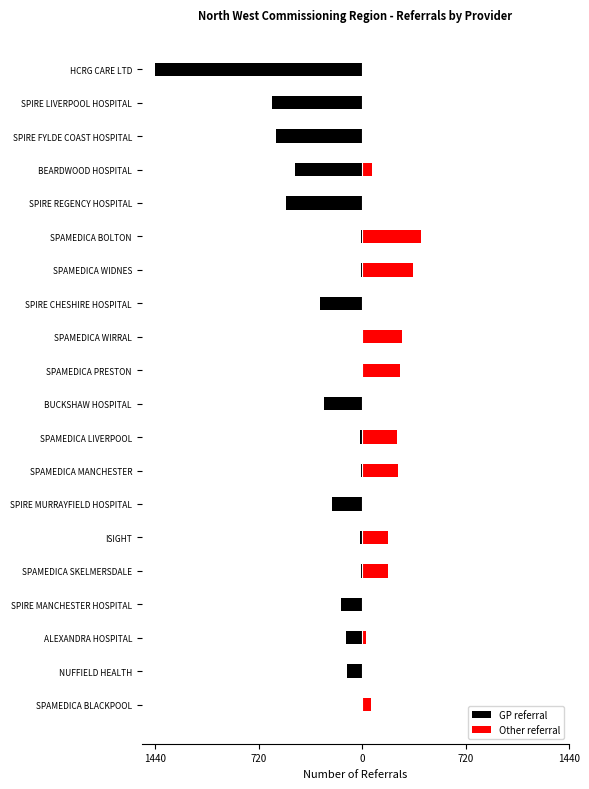

Which series has the largest range (max minus min)?

GP referral